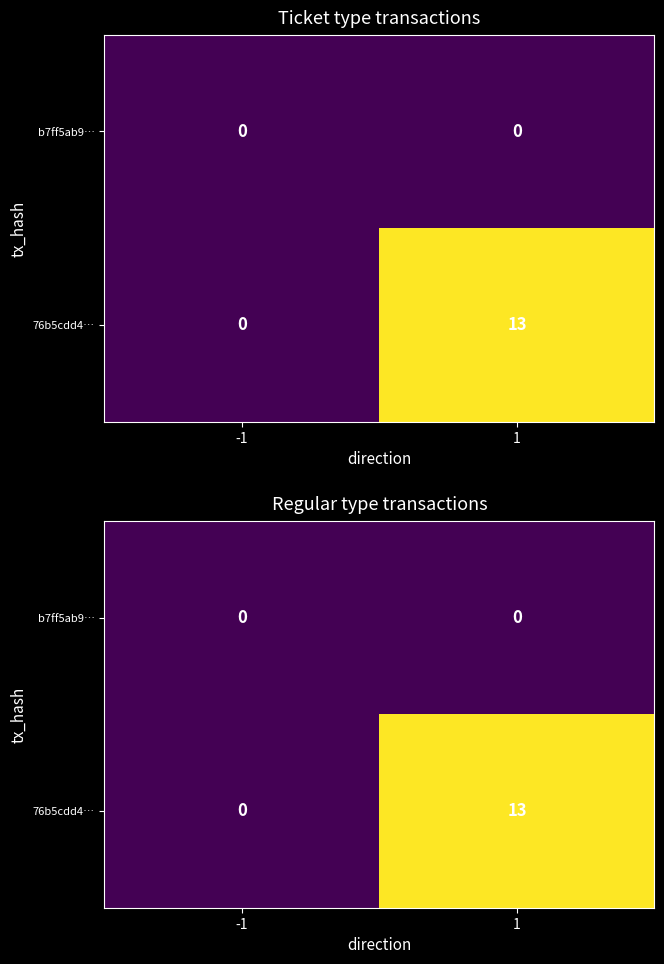

At which label does 76b5cdd4… reach its minimum?

-1